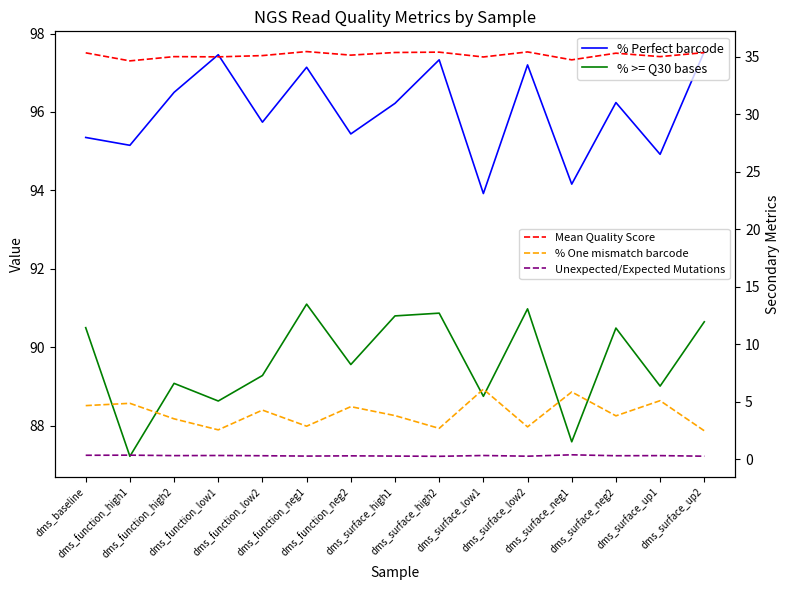

How many lines are shown in the chart?

5